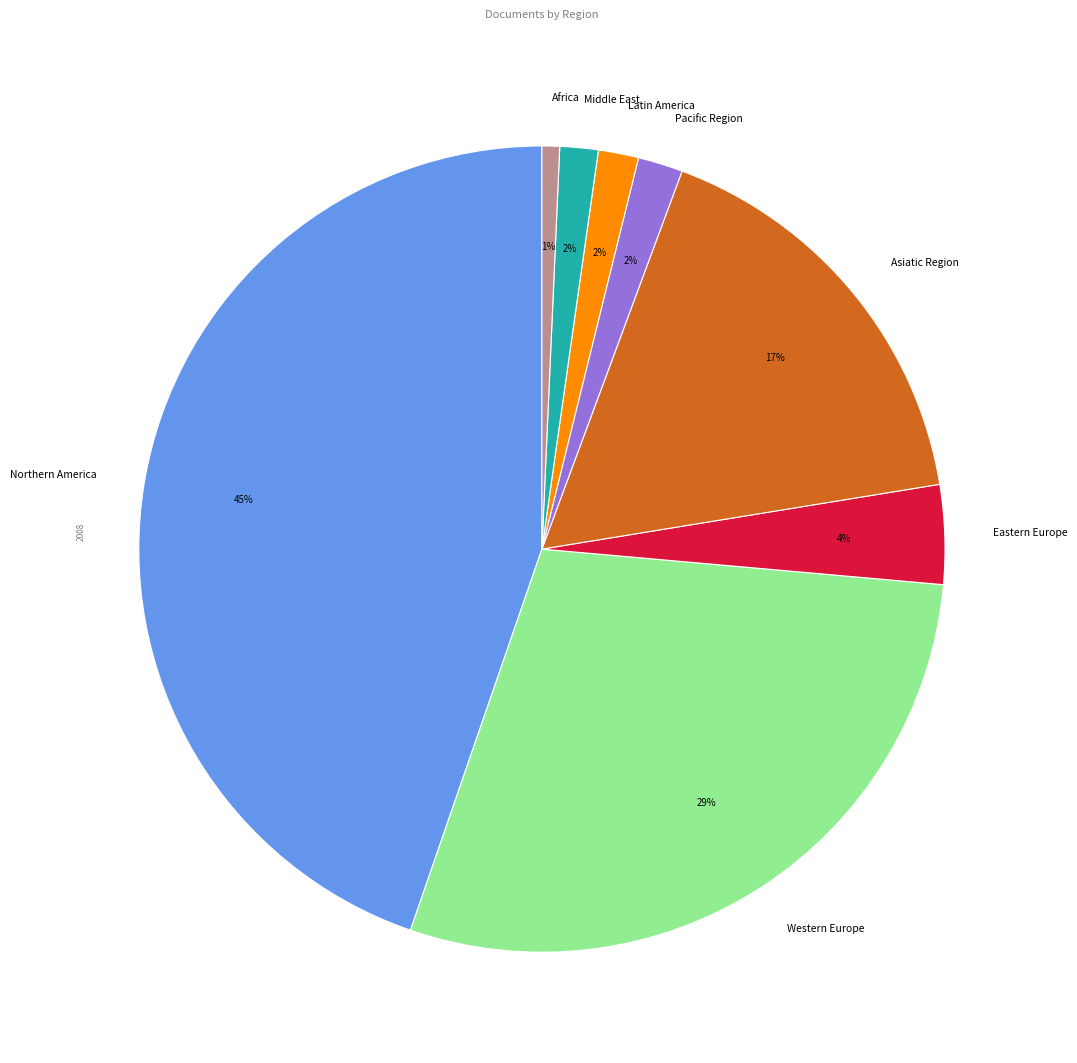

Does Latin America account for over 50% of the chart?

No